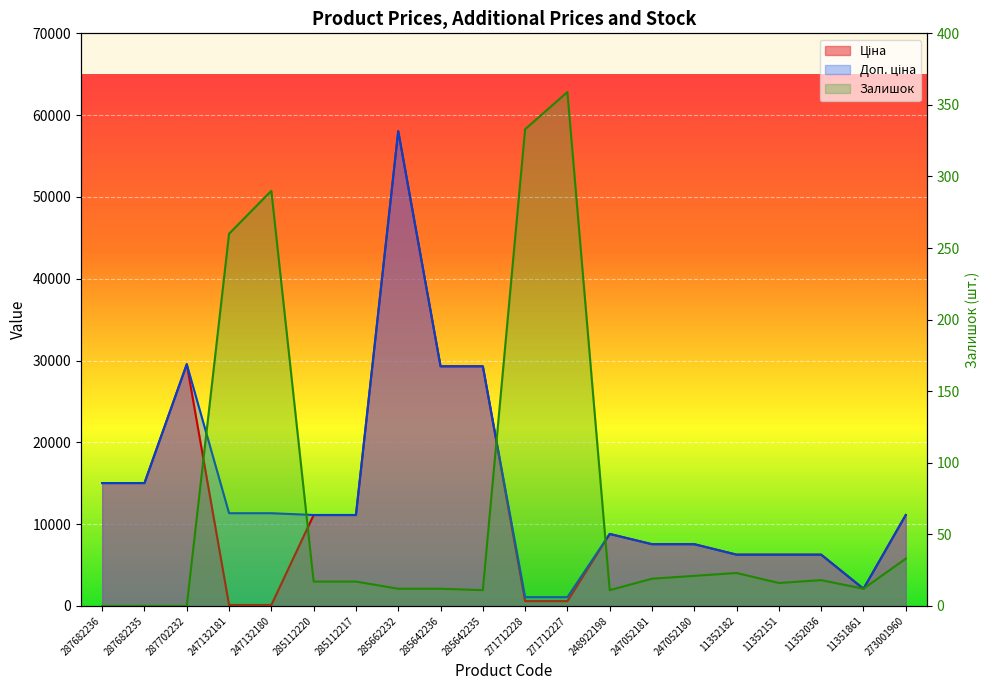

At which category is the sum across all series the highest?

285662232